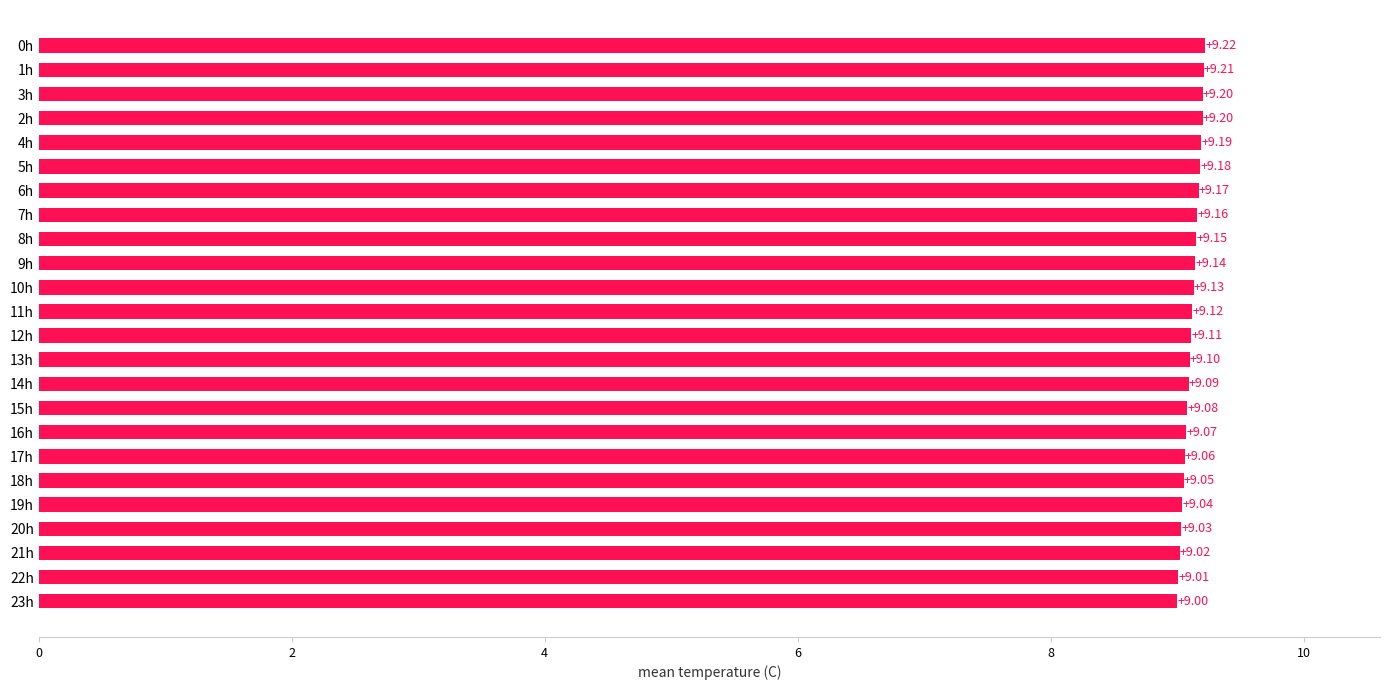

How many series are shown in this chart?

1